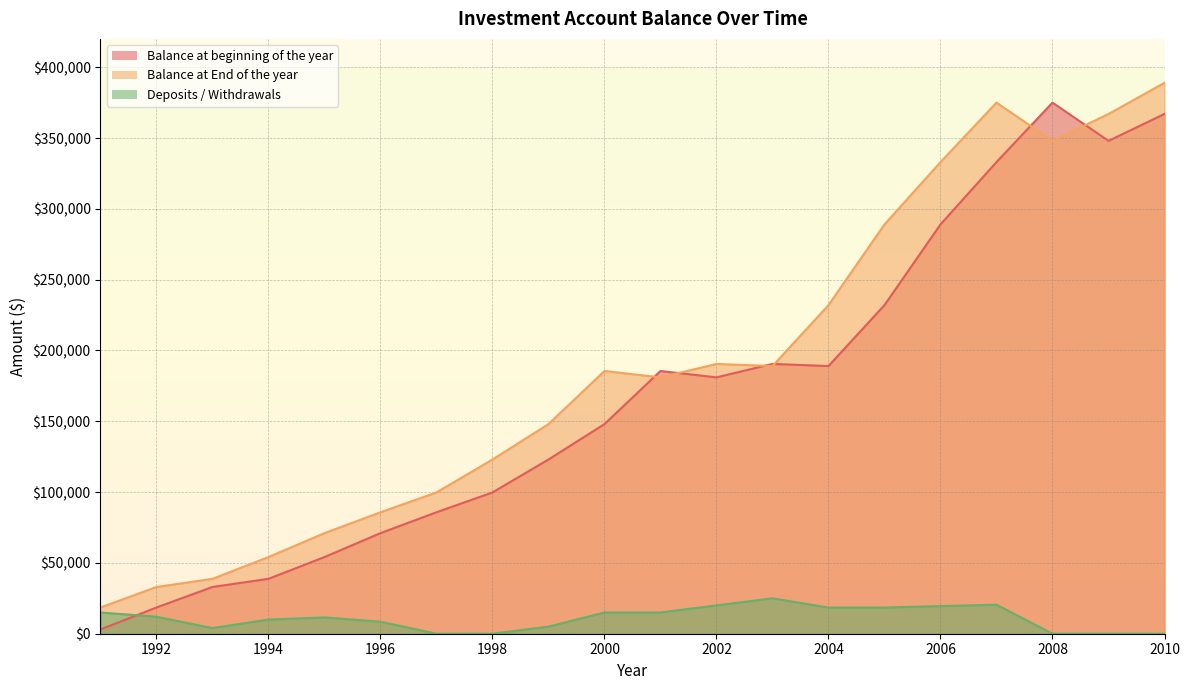

List the labels in order of Balance at beginning of the year value, largest first.

2008, 2010, 2009, 2007, 2006, 2005, 2003, 2004, 2001, 2002, 2000, 1999, 1998, 1997, 1996, 1995, 1994, 1993, 1992, 1991